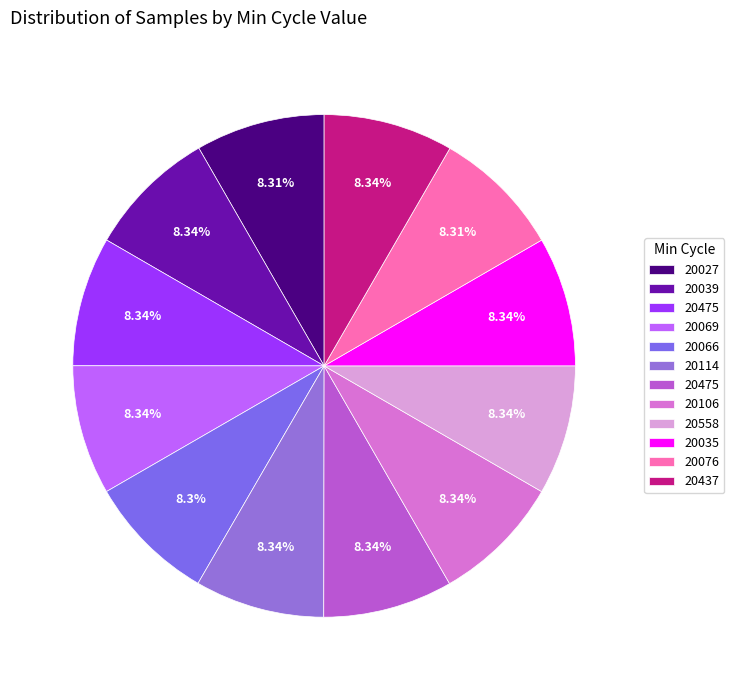

How many segments does this pie chart have?

12